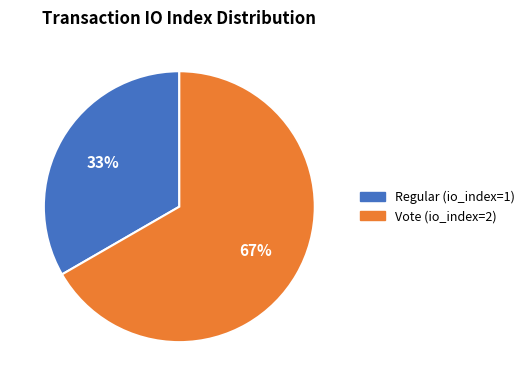

Do Regular (io_index=1) and Vote (io_index=2) together represent more than half of the pie?

Yes